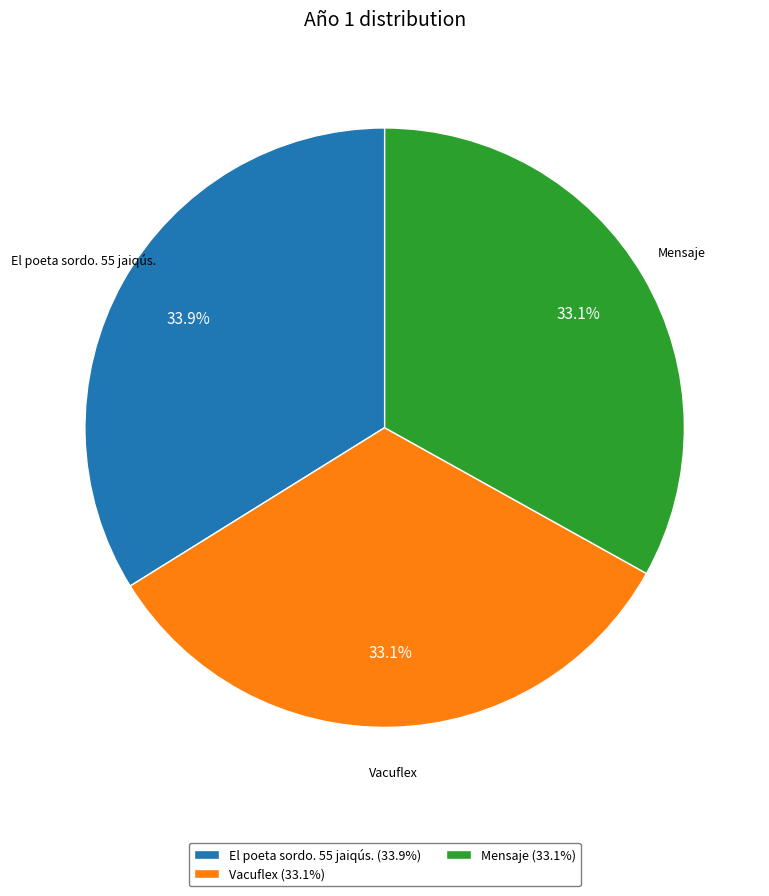

Is it true that El poeta sordo. 55 jaiqús. is 34% of the pie?

True